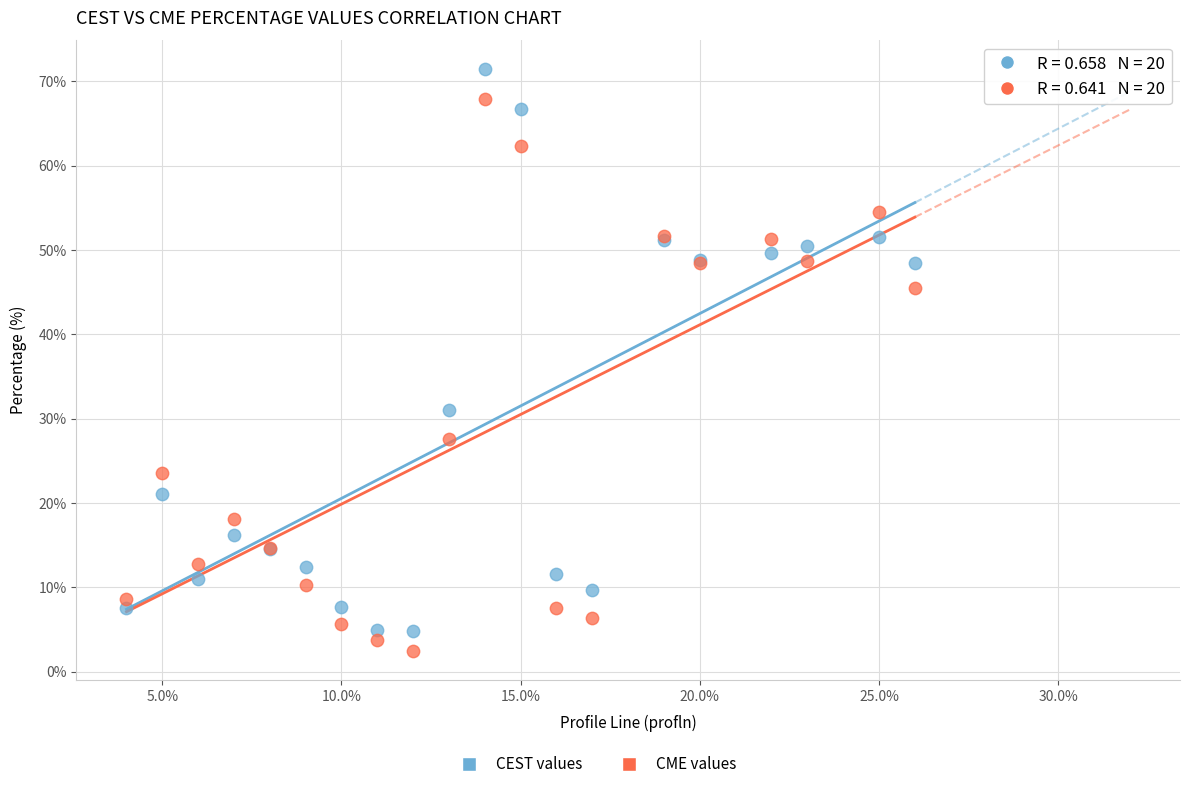

Across all series, what Y value is closest to 36?

31.0